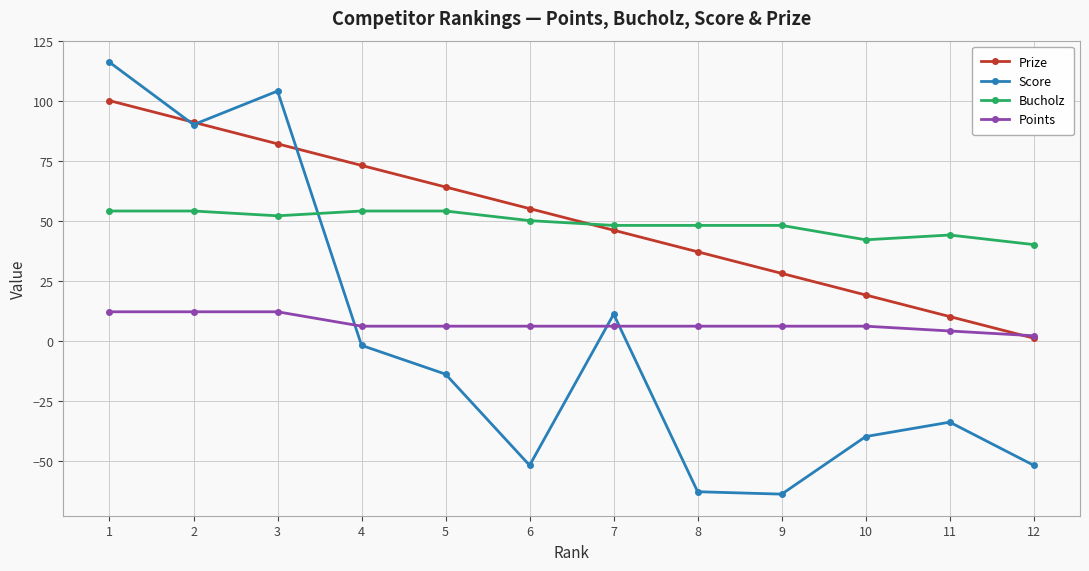

Which label corresponds to the largest value in the chart?

1